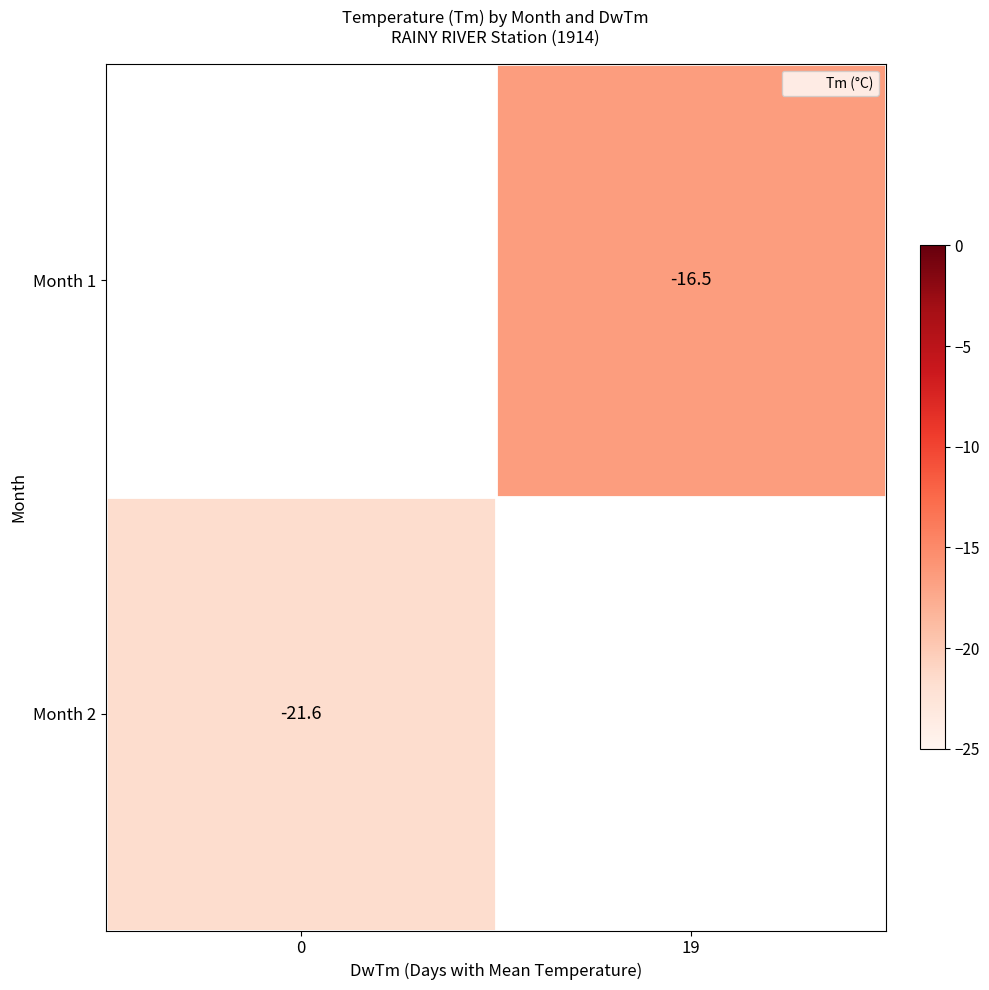

What is the smallest value displayed?

-21.6